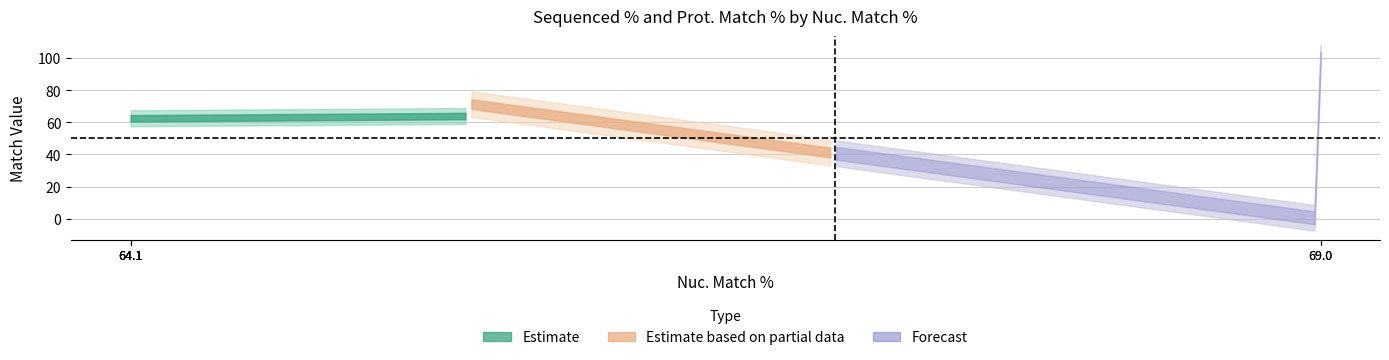

Which has a higher value, 69.0 or 64.1?

69.0